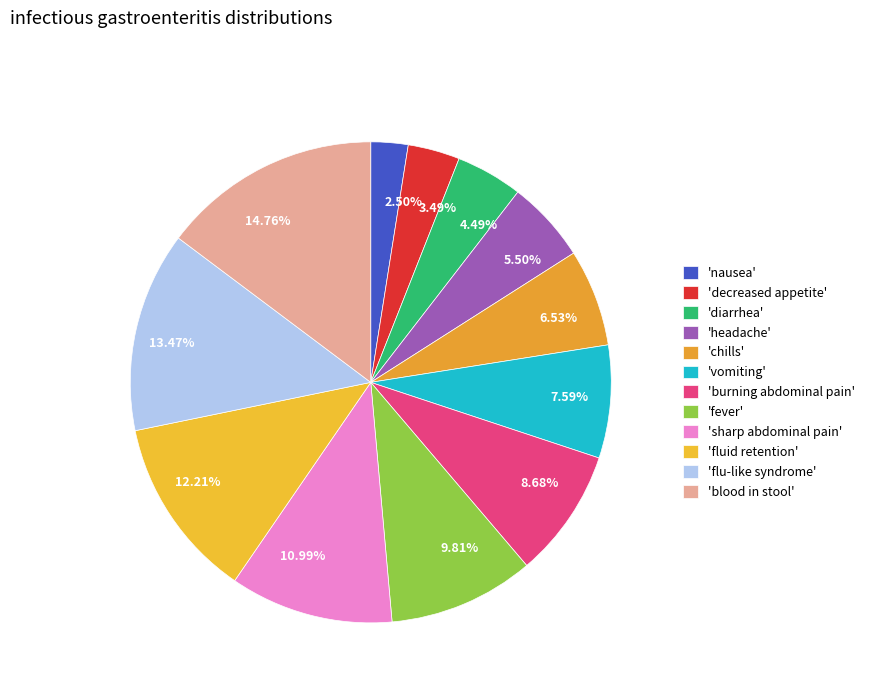

Combined, do 14.76% and 9.81% account for over 50%?

No